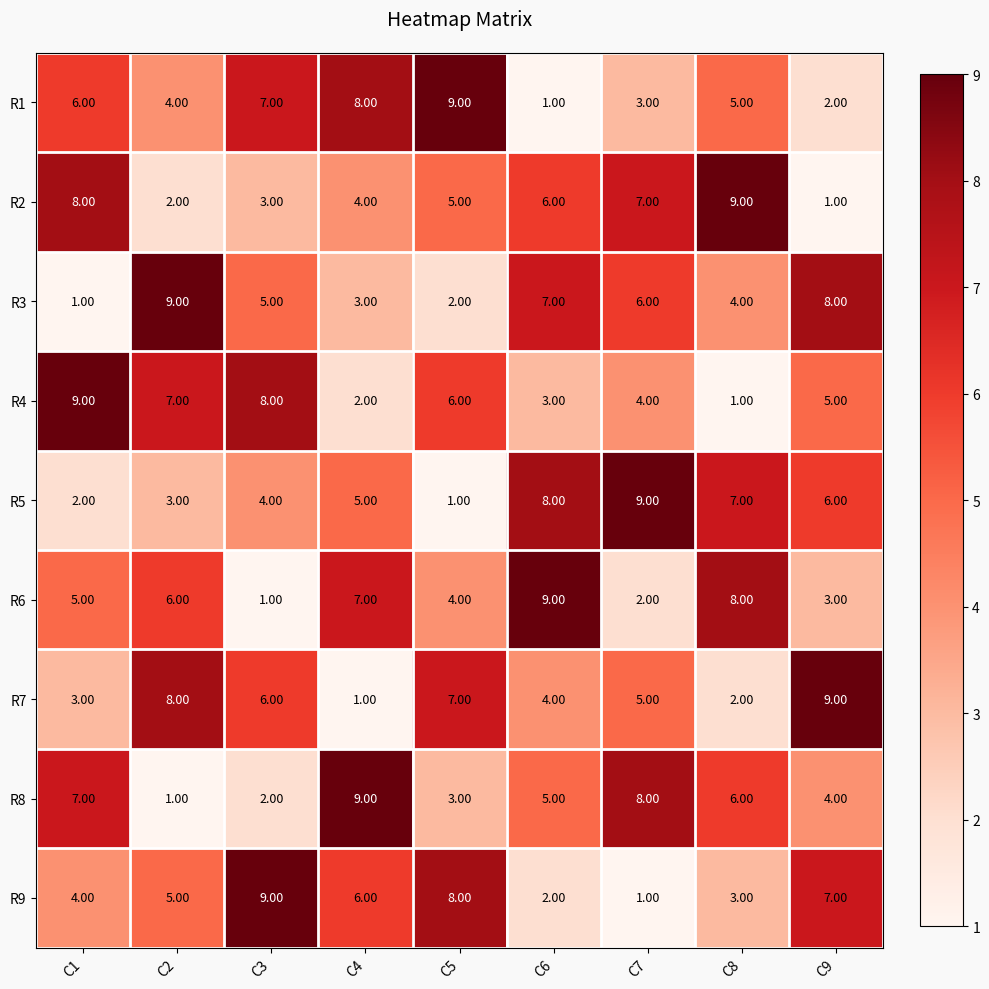

Between C3 and C4, which series saw the biggest shift?

R8